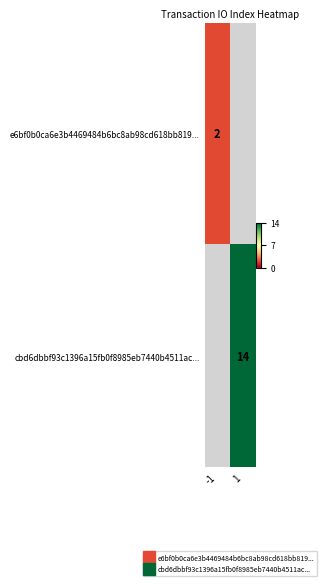

The cbd6dbbf93c1396a15fb0f8985eb7440b4511ac... series shows 14.0 at 1. True or false?

True